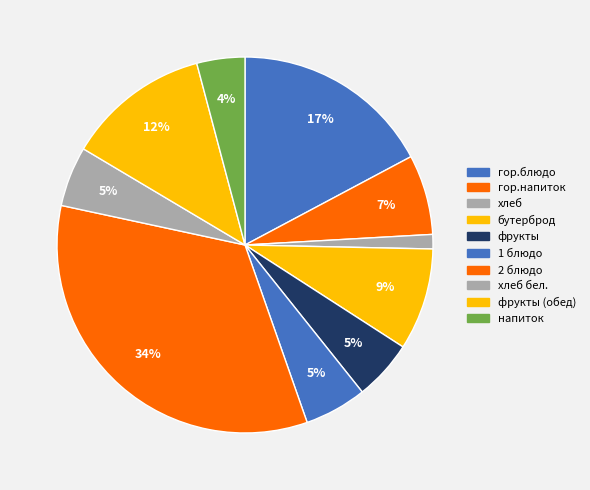

How many segments does this pie chart have?

10